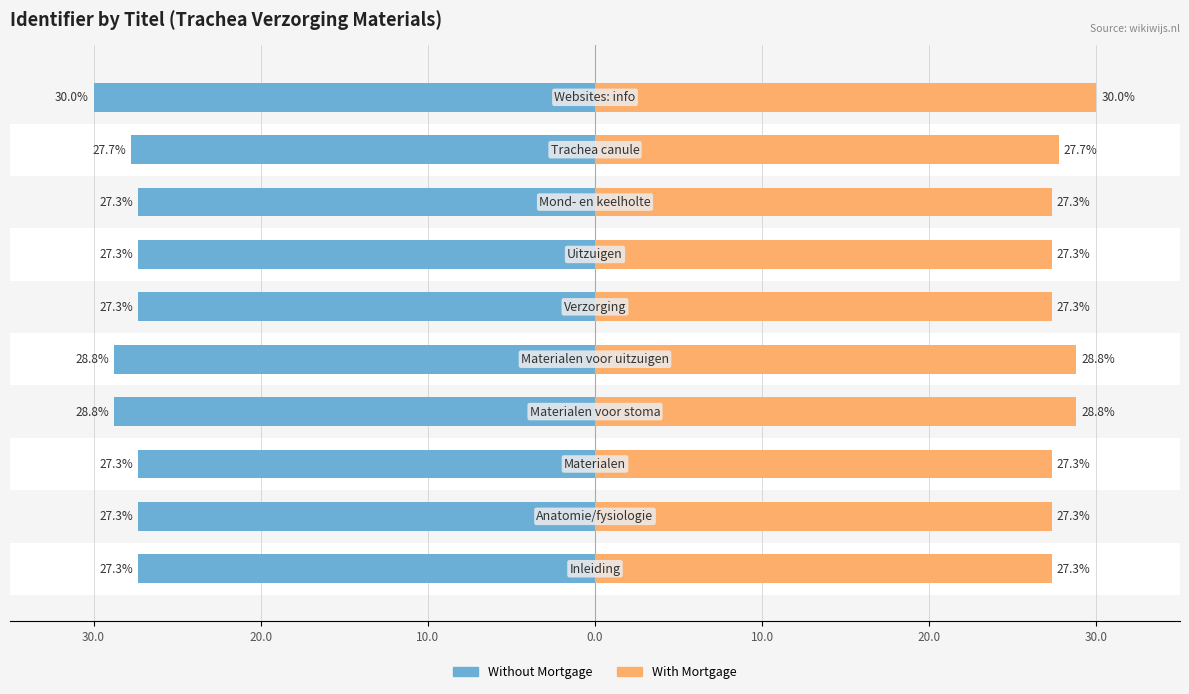

List the series in order of their peak value, highest first.

With Mortgage, Without Mortgage